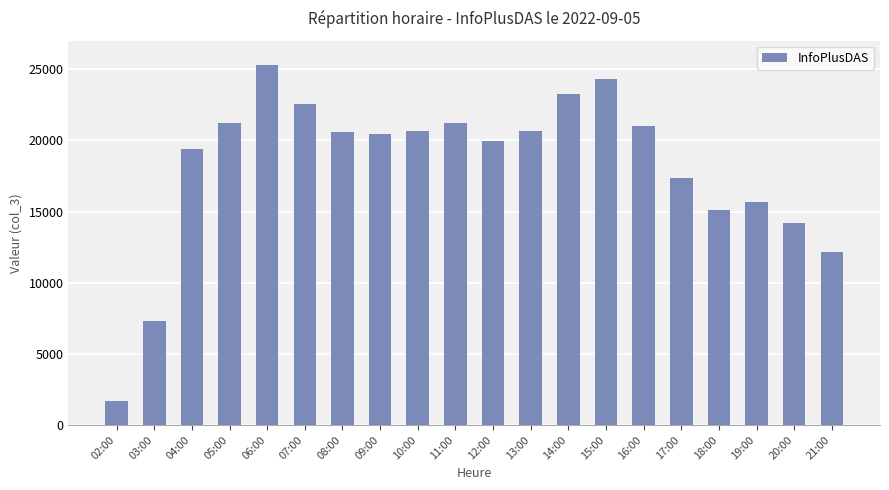

At which category does the chart reach its minimum across all series?

02:00